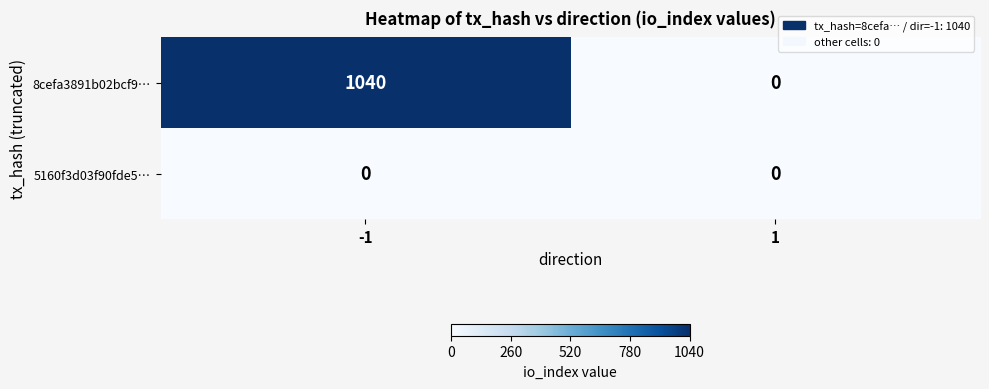

List the series in order of their overall mean, lowest first.

5160f3d03f90fde5…, 8cefa3891b02bcf9…